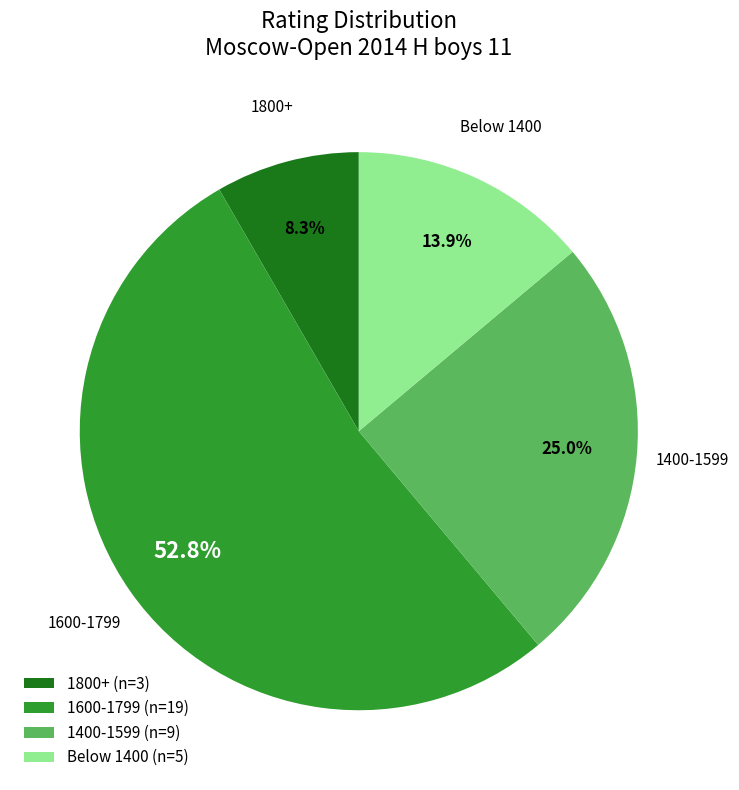

Do Below 1400 (n=5) and 1600-1799 (n=19) together represent more than half of the pie?

Yes